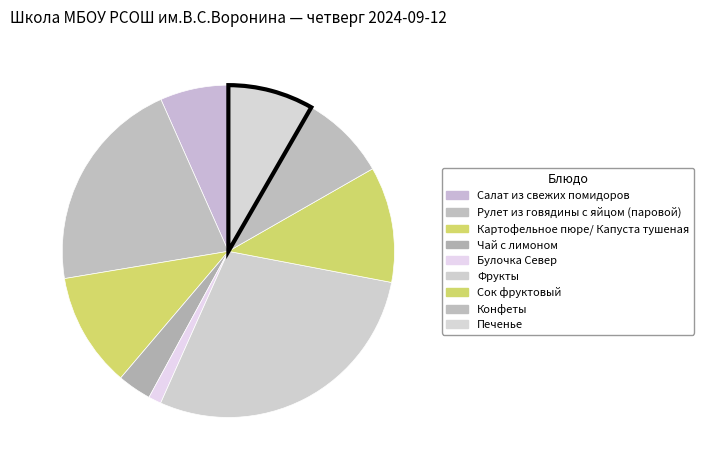

Rank the categories by value from lowest to highest.

Булочка Север, Чай с лимоном, Салат из свежих помидоров, Печенье, Конфеты, Картофельное пюре/ Капуста тушеная, Сок фруктовый, Рулет из говядины с яйцом (паровой), Фрукты